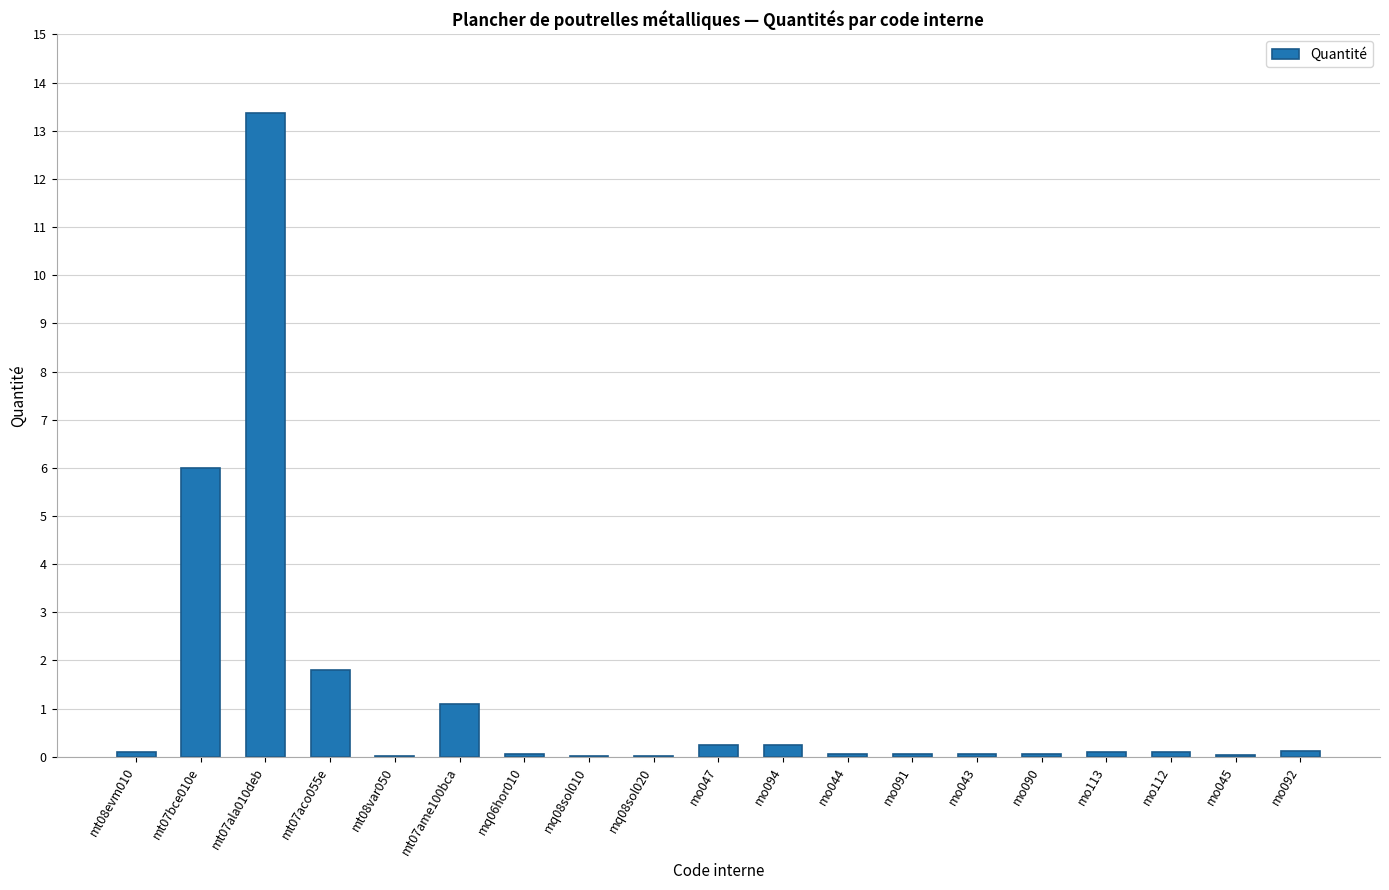

The chart shows a value of 0.2 at mo047. True or false?

True